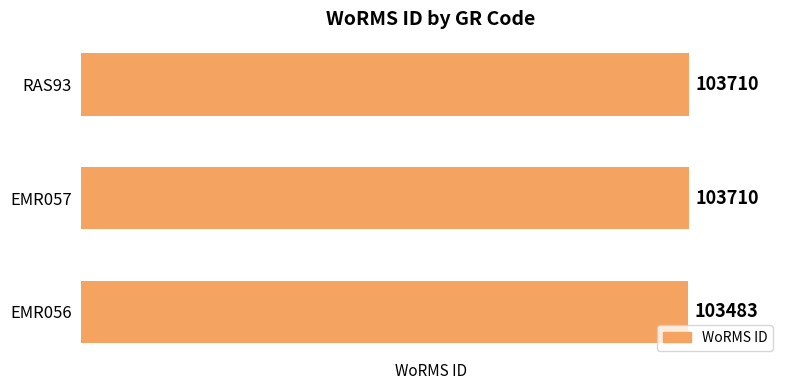

How many bars are there in total?

3